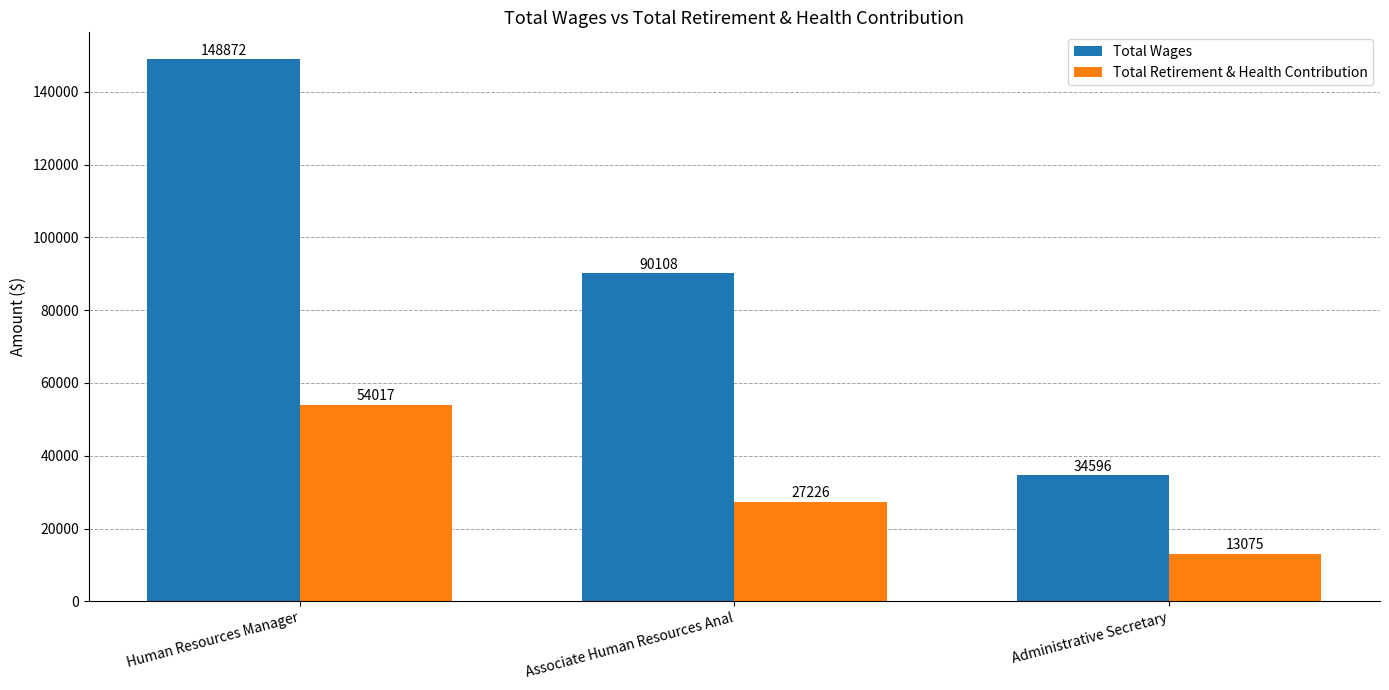

What is the approximate value of Total Wages at Associate Human Resources Anal?

90108